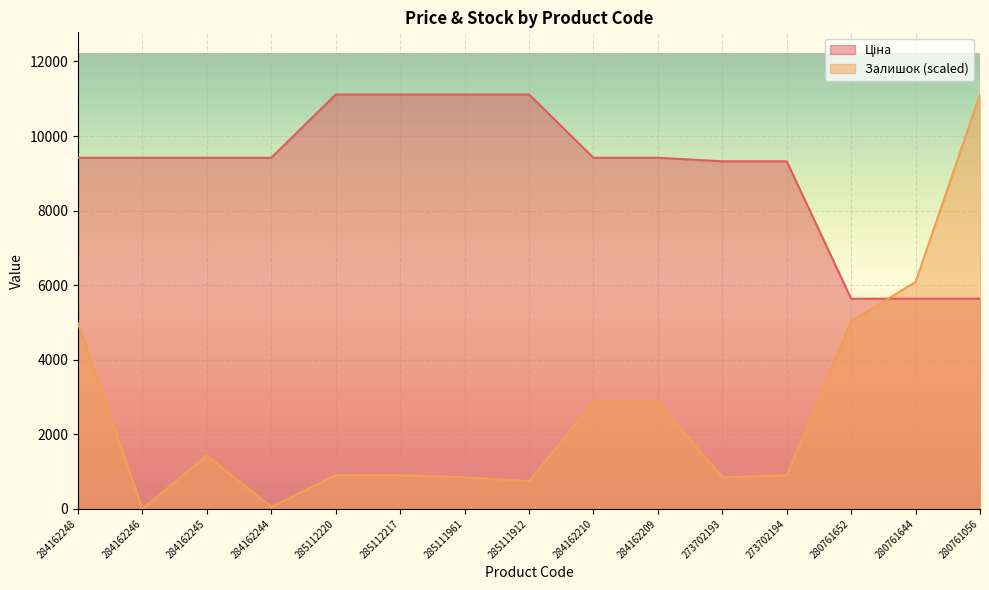

Which series ends up on top after the final intersection of Залишок and Ціна?

Залишок